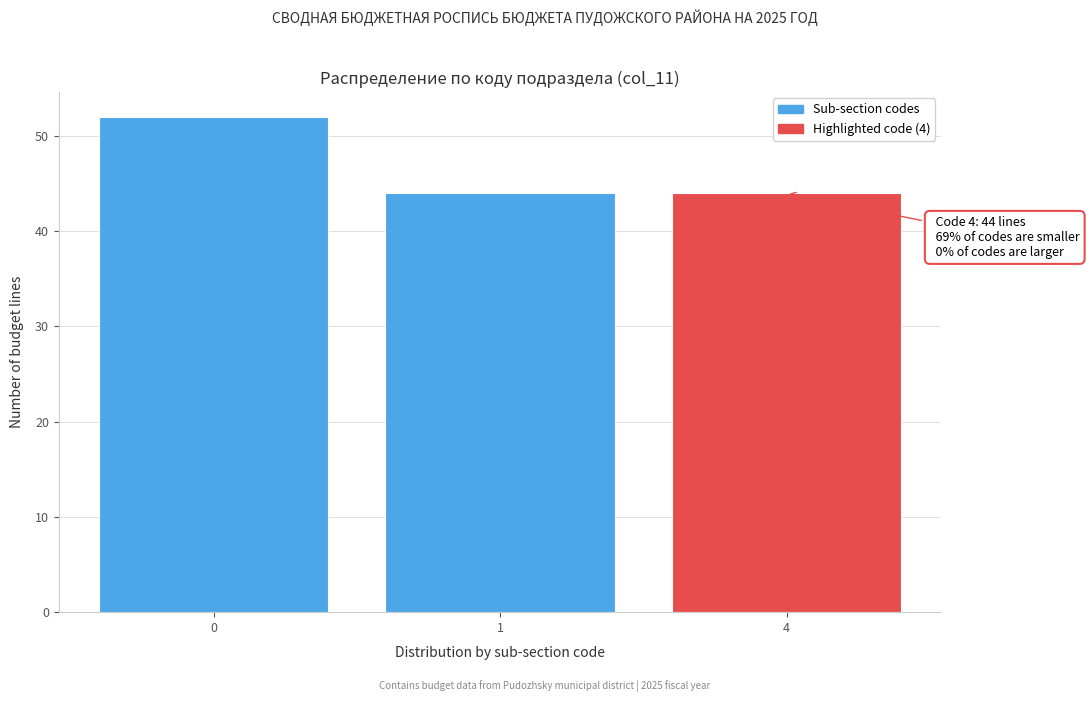

Reading right to left, list all the values displayed in this chart.

4=44	1=44	0=52